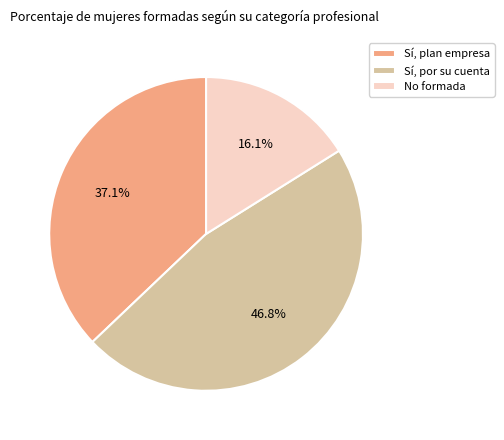

What percentage do No formada and Sí, por su cuenta together represent?

62.9%